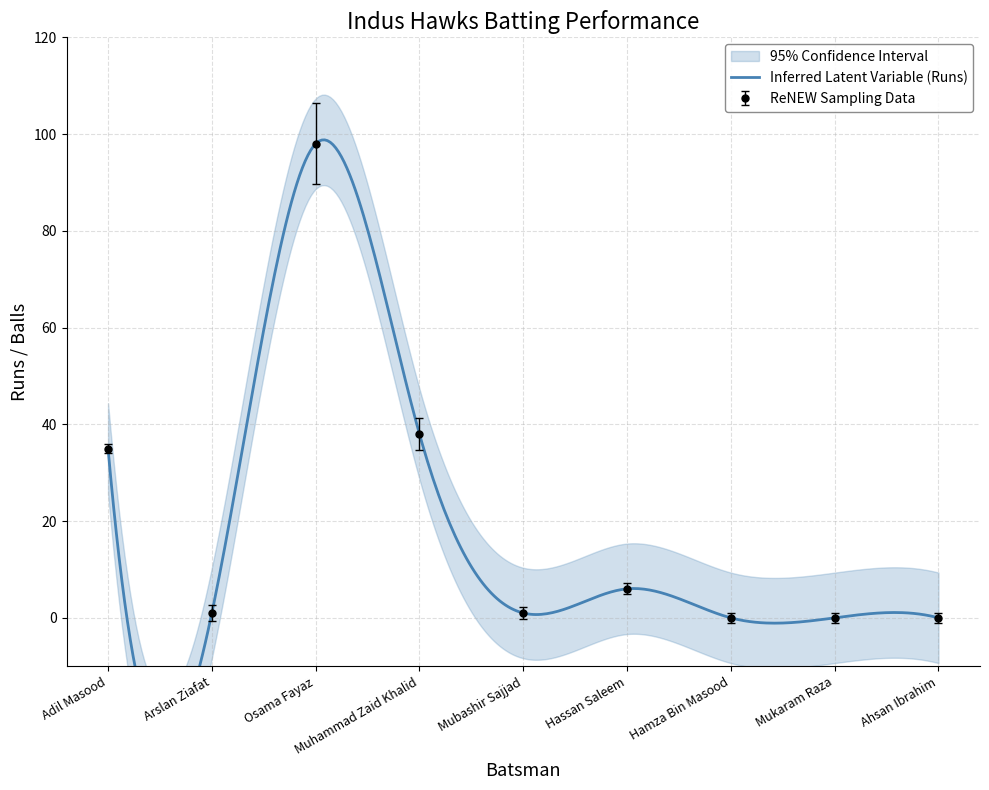

What is the label of the 2nd point from the left?

Arslan Ziafat